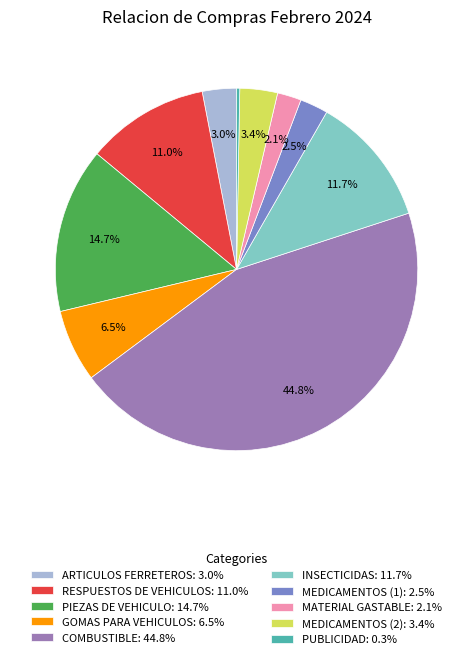

How much of the chart is everything except PIEZAS DE VEHICULO: 14.7%?

85.3%